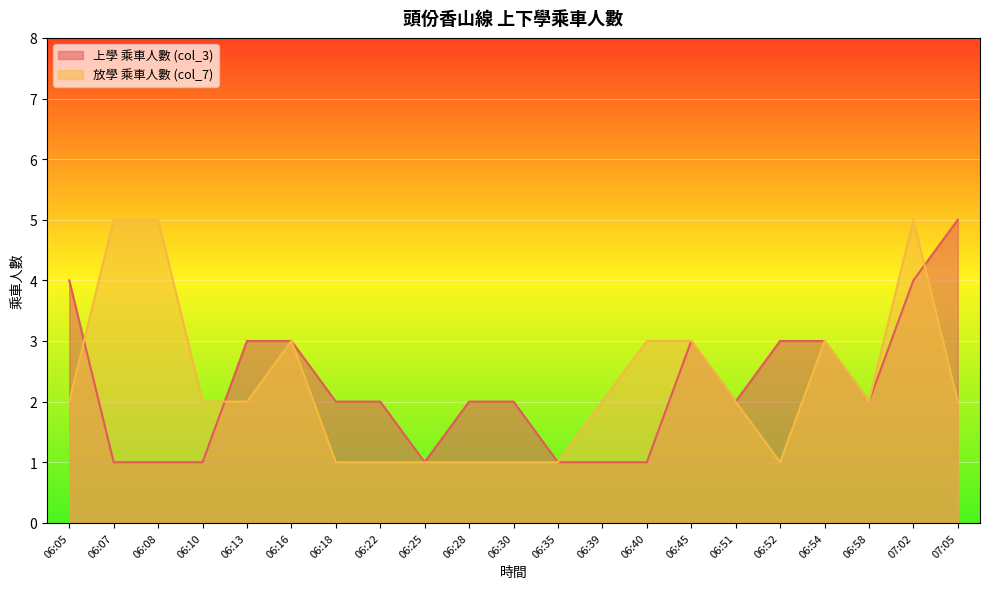

Reading left to right, transcribe all the data shown in this chart.

上學 乘車人數 (col_3): 4	1	1	1	3	3	2	2	1	2	2	1	1	1	3	2	3	3	2	4	5
放學 乘車人數 (col_7): 2	5	5	2	2	3	1	1	1	1	1	1	2	3	3	2	1	3	2	5	2